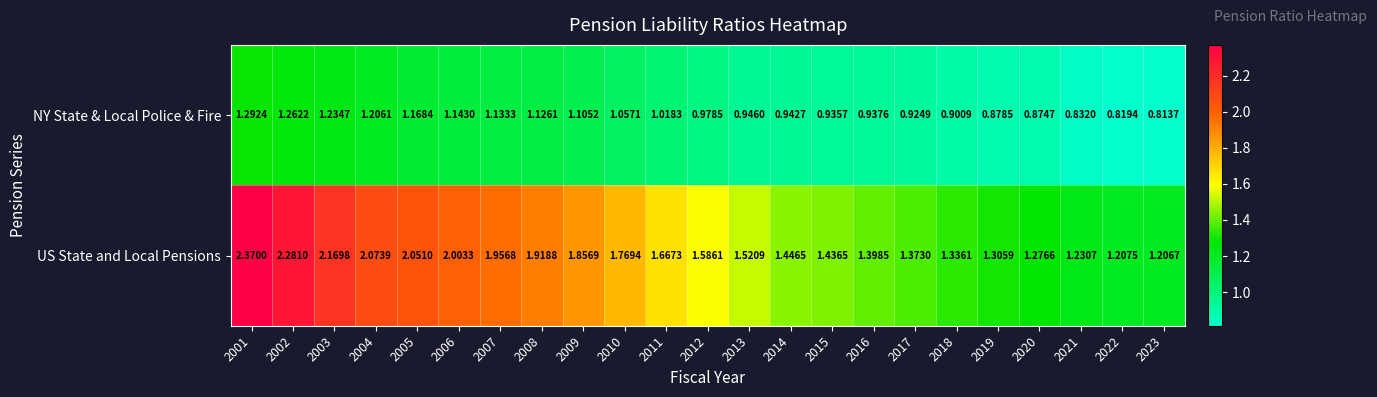

List the series in order of their overall mean, highest first.

US State and Local Pensions, NY State & Local Police & Fire